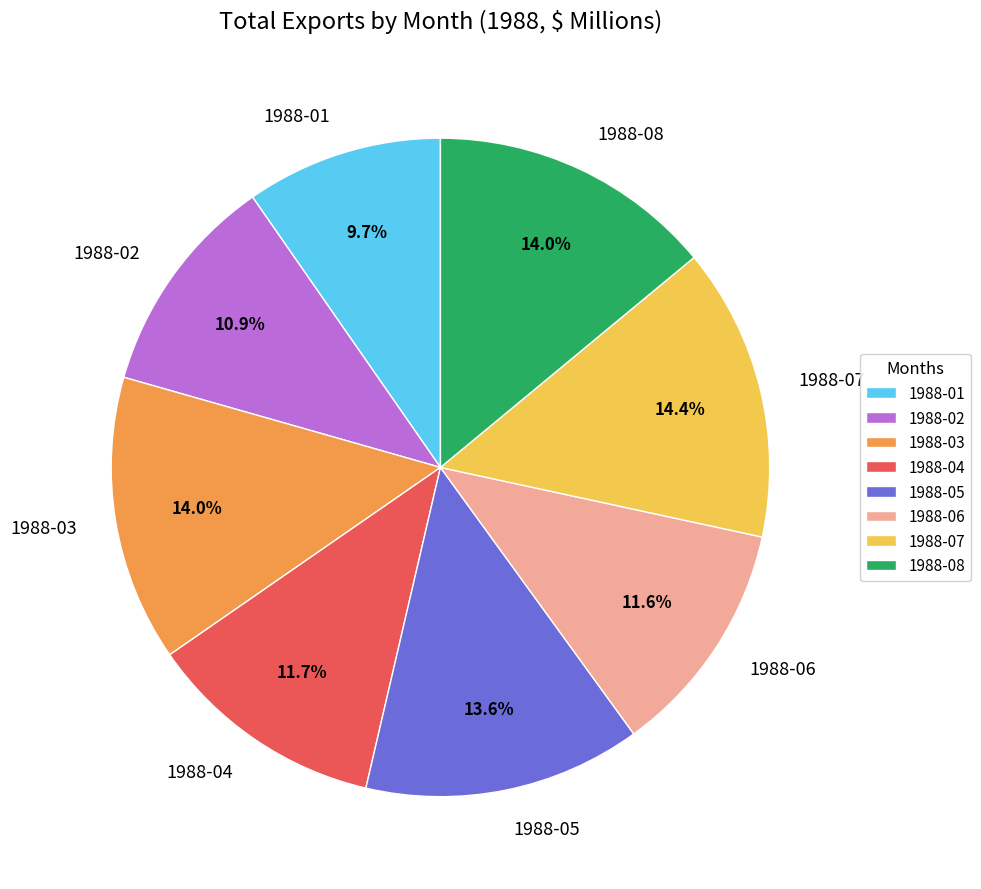

Which has a higher value, 1988-01 or 1988-02?

1988-02